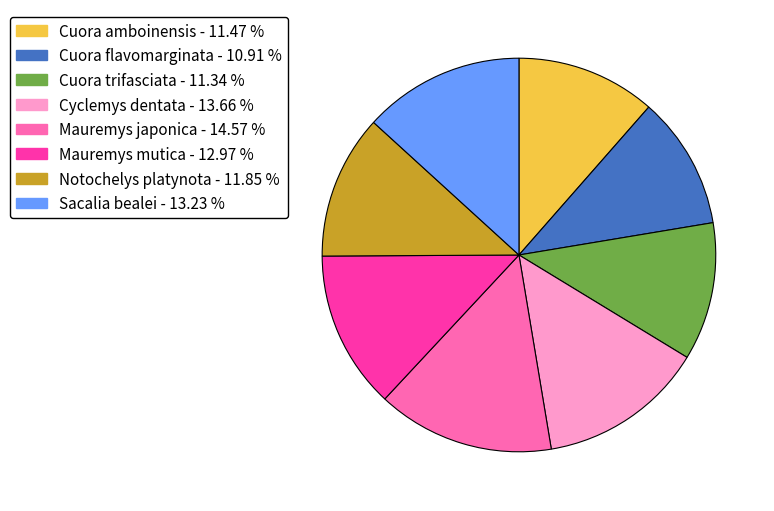

Which category has the biggest portion of the pie?

Mauremys japonica